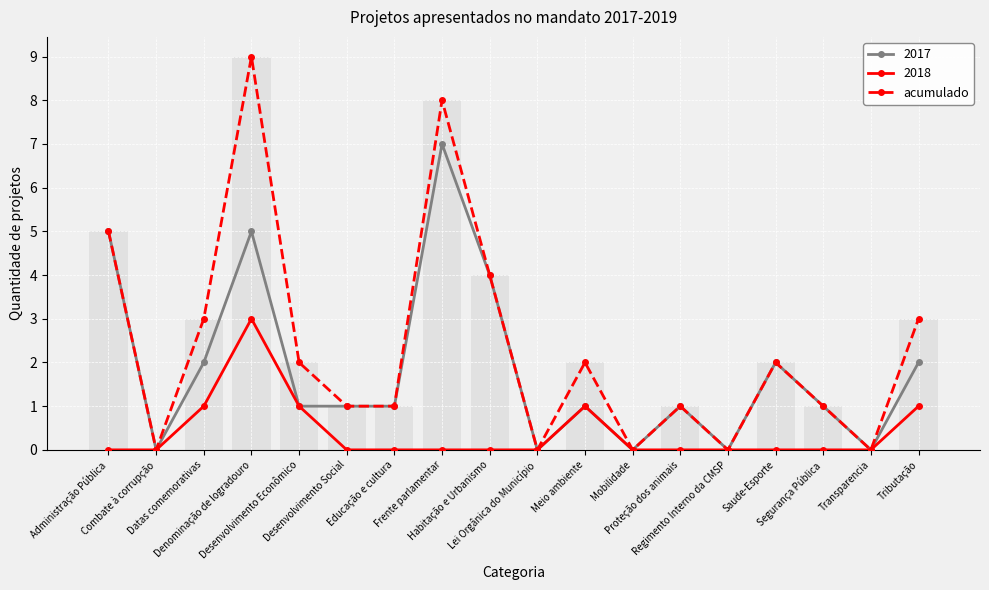

Read the value at Administração Pública.

5